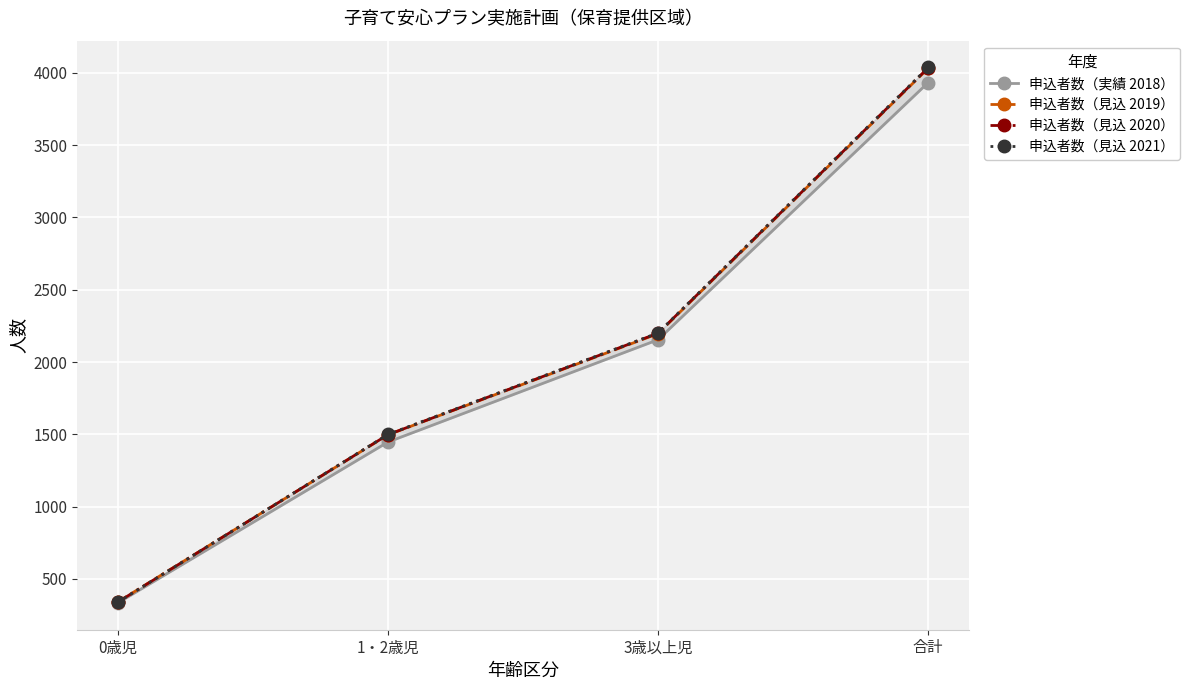

Reading left to right, what are all the values shown in this chart?

申込者数（実績 2018）: 0歳児=333	1・2歳児=1446	3歳以上児=2154	合計=3933
申込者数（見込 2019）: 0歳児=340	1・2歳児=1496	3歳以上児=2196	合計=4032
申込者数（見込 2020）: 0歳児=339	1・2歳児=1497	3歳以上児=2199	合計=4035
申込者数（見込 2021）: 0歳児=338	1・2歳児=1499	3歳以上児=2201	合計=4038